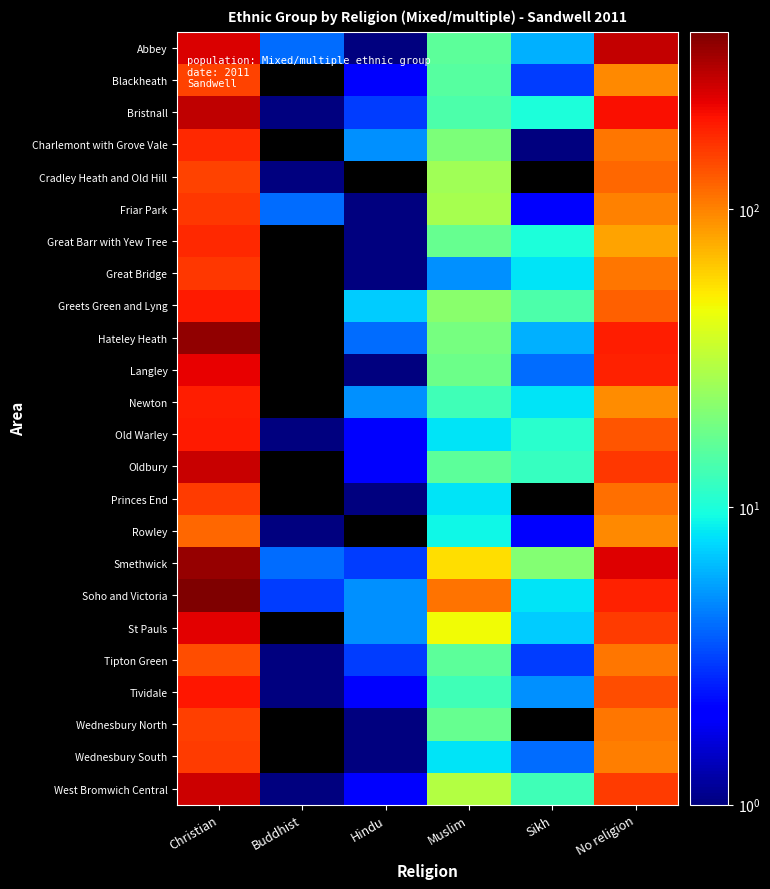

Which label corresponds to the largest value in the chart?

Christian